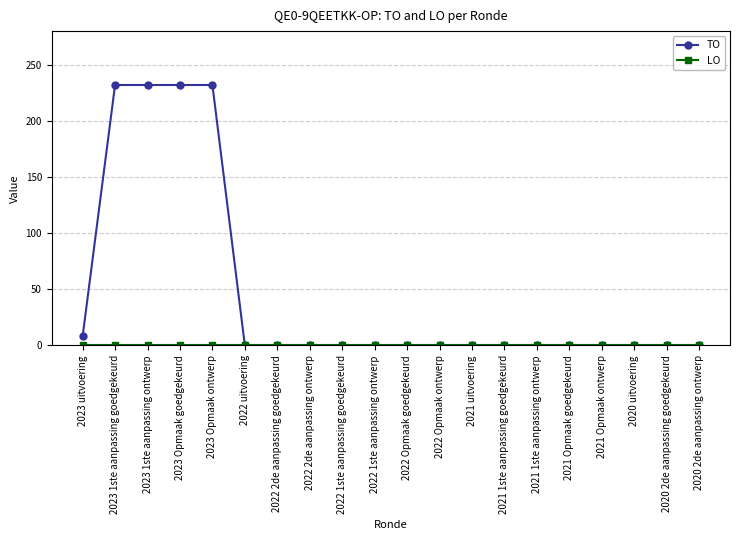

What is the label of the 18th point from the left?

2020 uitvoering